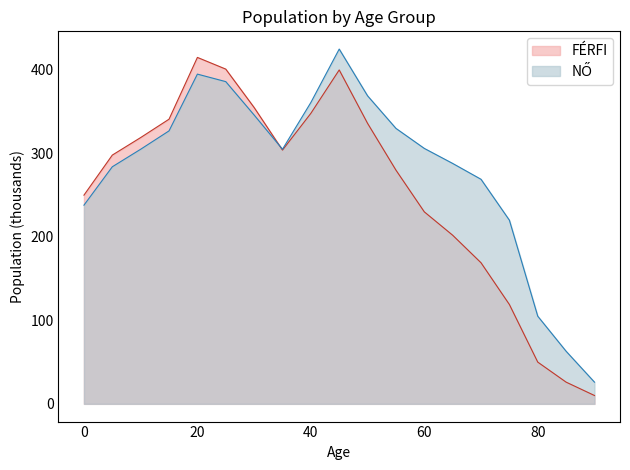

How many values in the FÉRFI series are below 298?

9